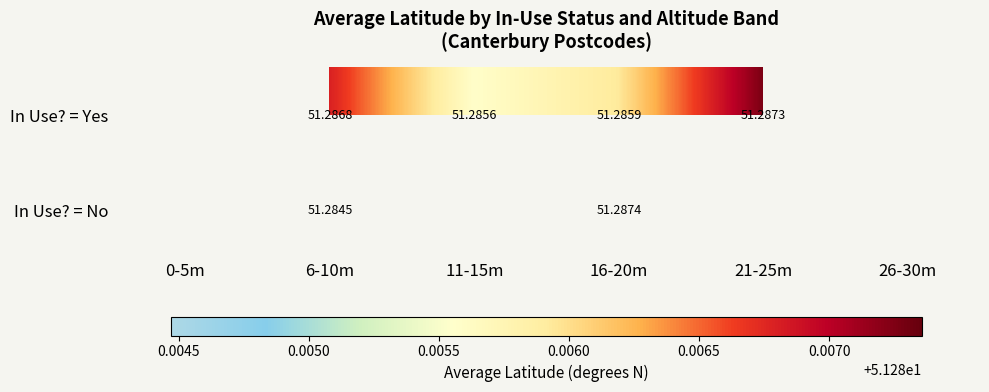

Rank the series at 6-10m from lowest to highest value.

In Use? = No, In Use? = Yes